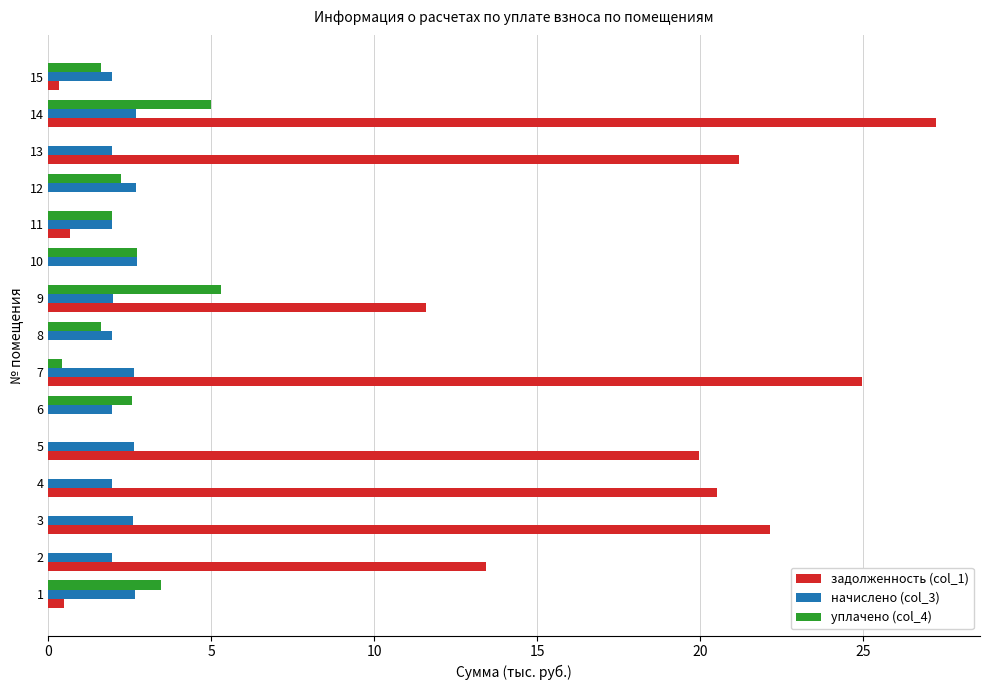

At which category is the sum across all series the highest?

14